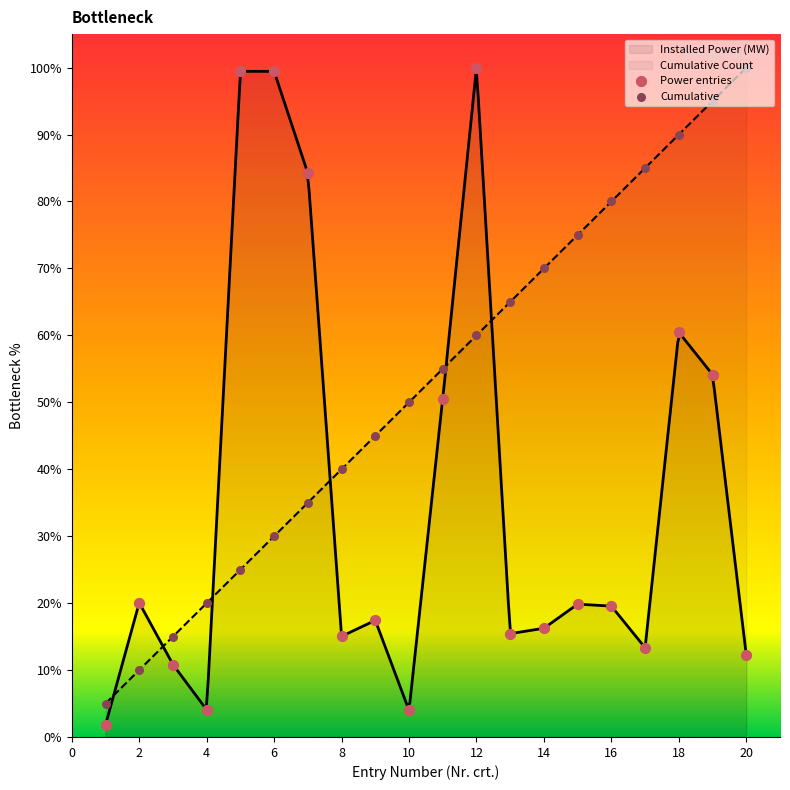

At which category is the sum across all series the highest?

12